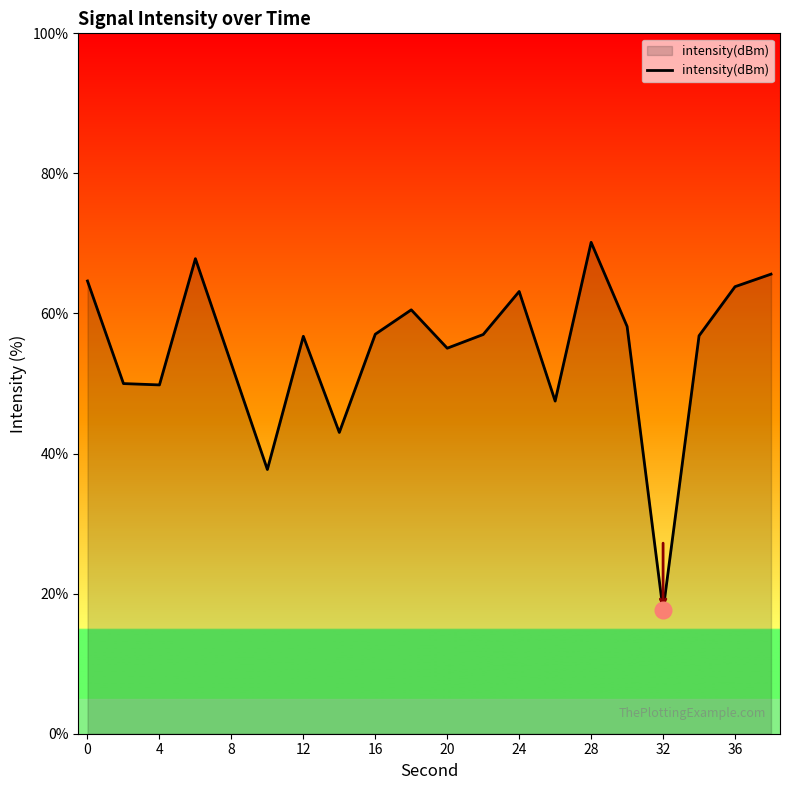

Does the chart have visible grid lines?

No